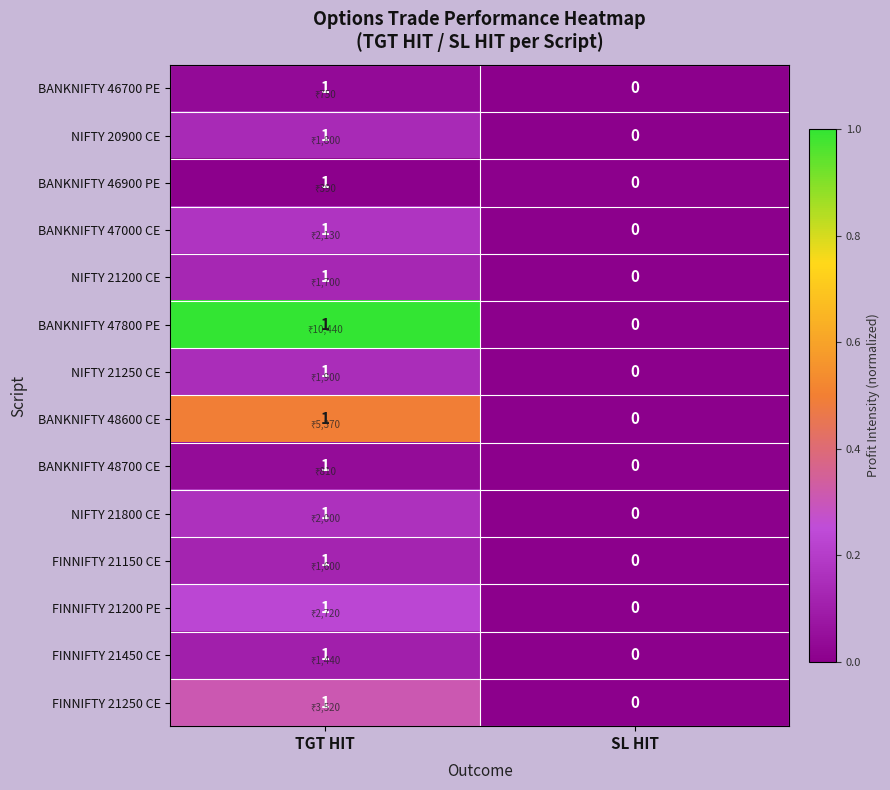

Count the number of categories in the chart.

2